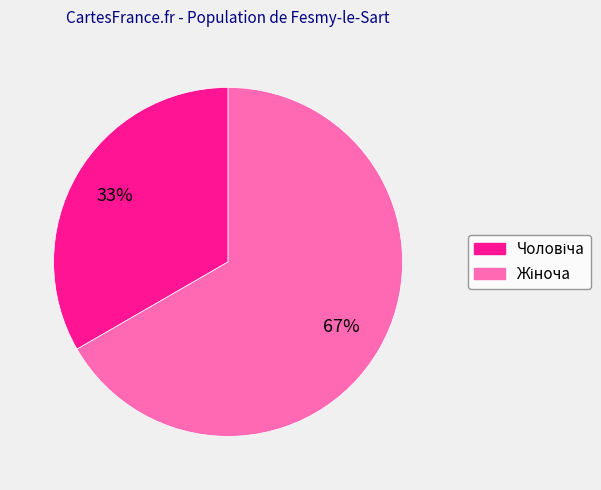

To the nearest percent, what is the average slice percentage?

50%